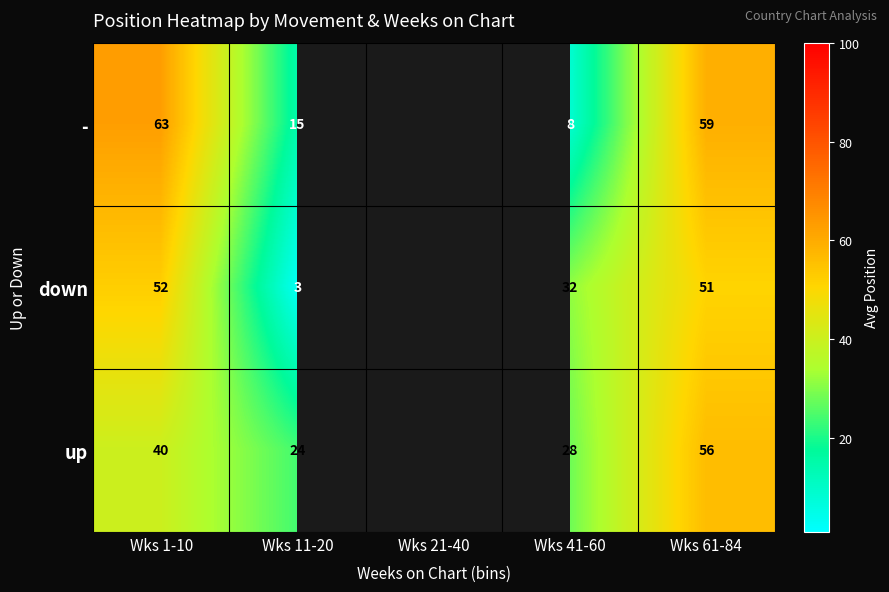

Is the value of down at Wks 61-84 greater than the value of up at Wks 61-84?

No